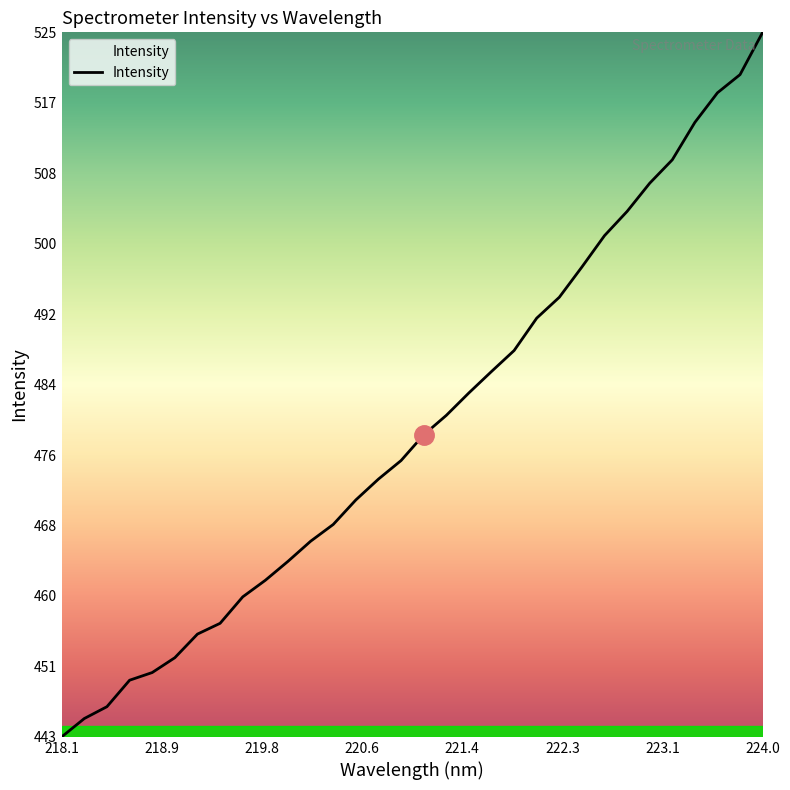

What is the difference between the maximum and minimum values?

81.6